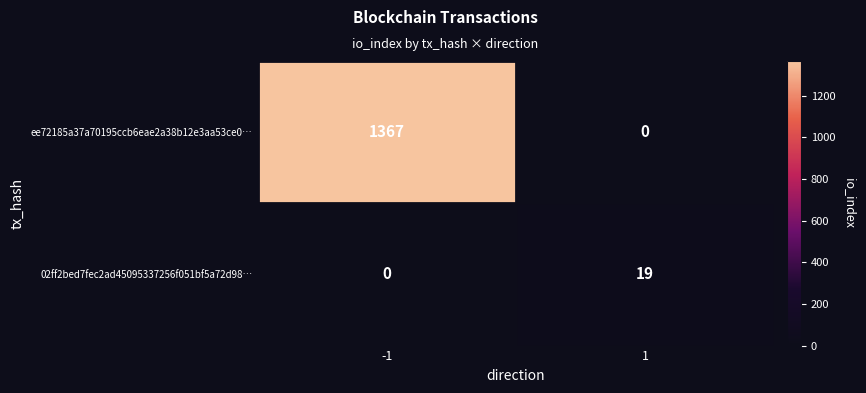

Which series changed the most between -1 and 1?

ee72185a37a70195ccb6eae2a38b12e3aa53ce0…